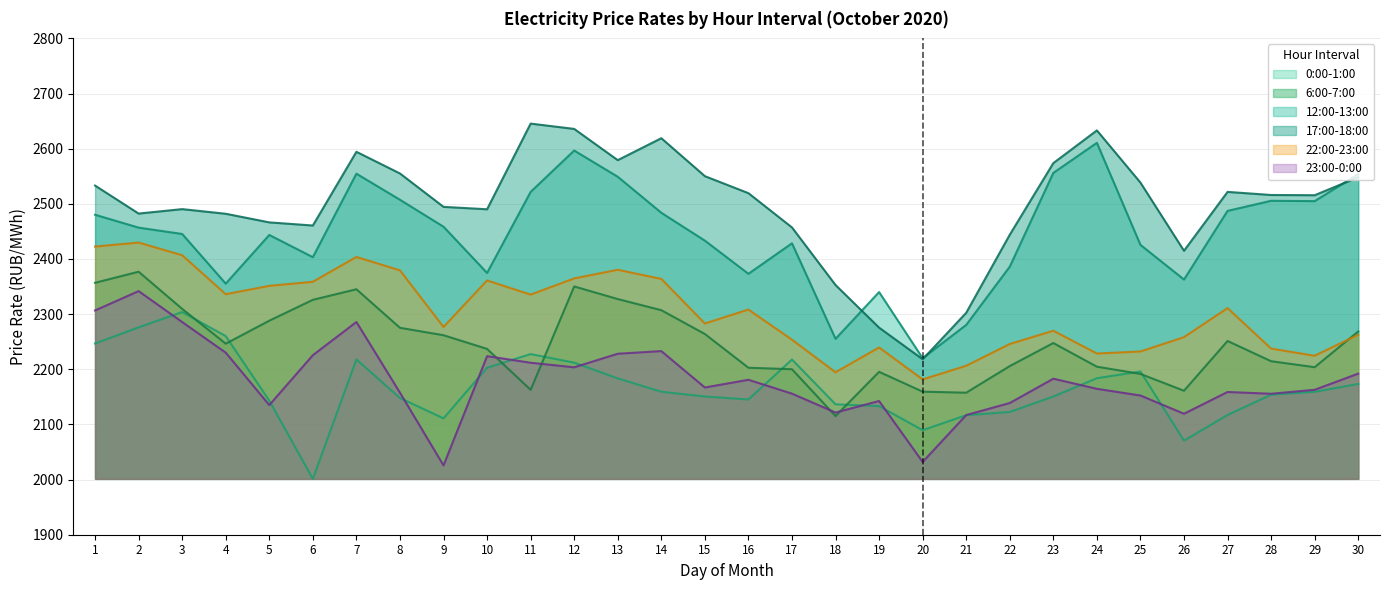

Does the chart have visible grid lines?

Yes